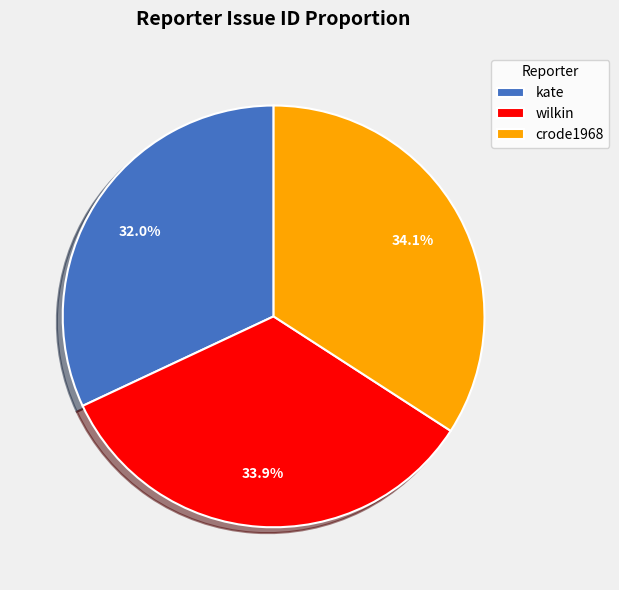

Between crode1968 and kate, which is larger?

crode1968